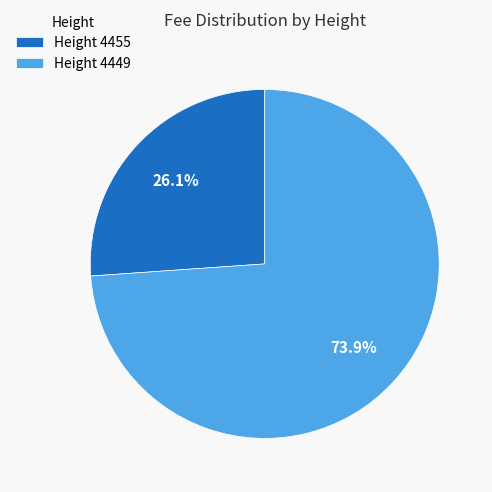

To the nearest percent, what is the difference between the largest and smallest slice percentages?

48%